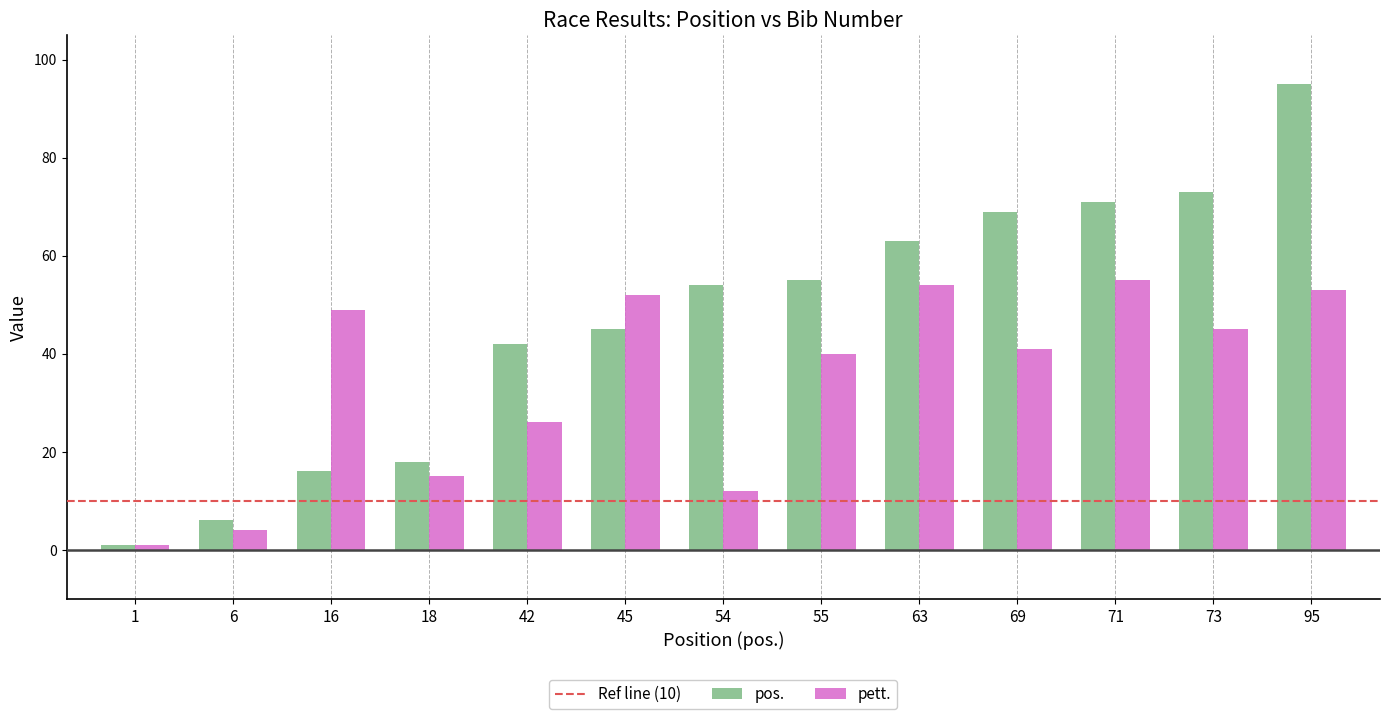

What is the value of the pett. bar at the 3rd from the left?

49